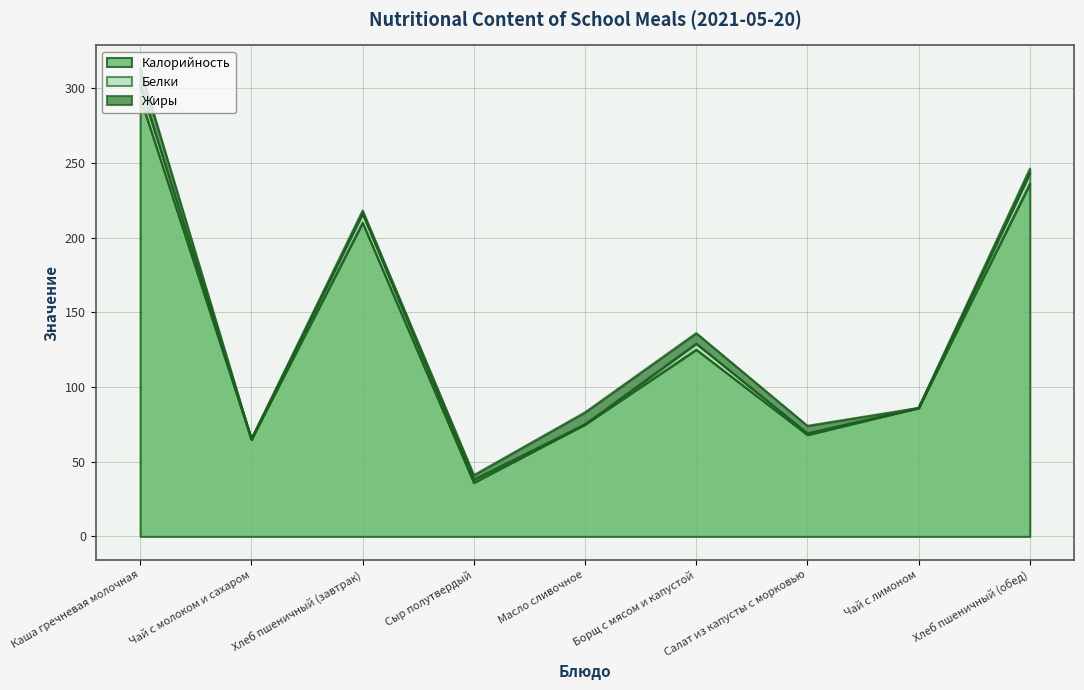

What is the sum of all Жиры values?

39